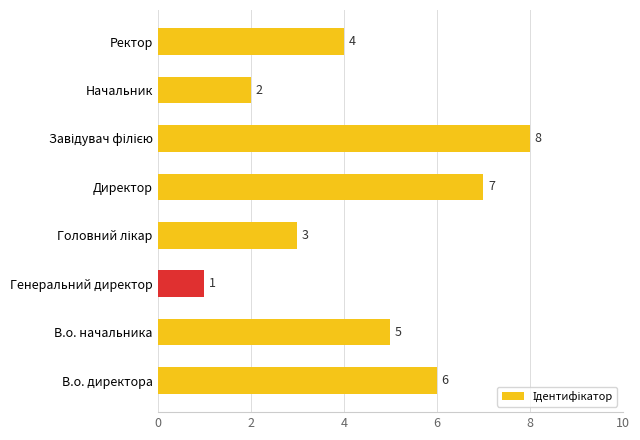

Count the values in the range 3 to 7.

5